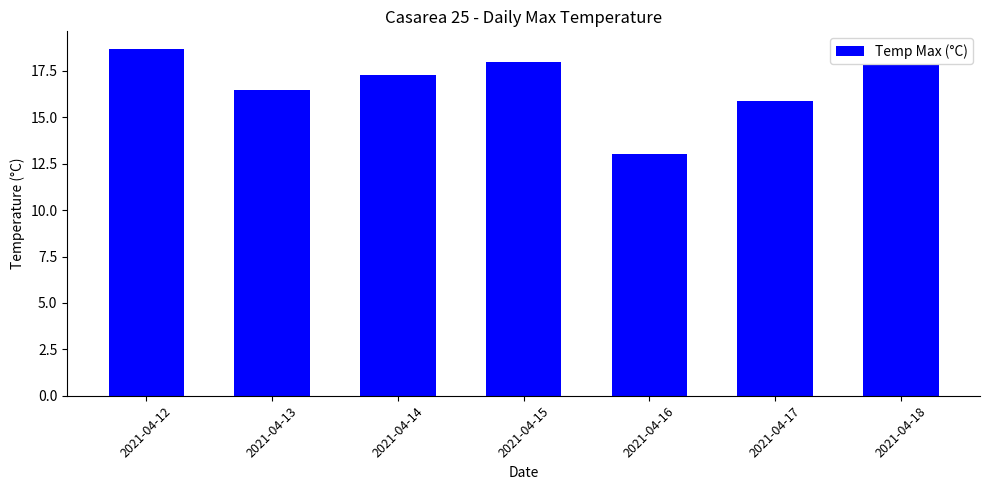

Which category has the highest value across all series?

2021-04-12